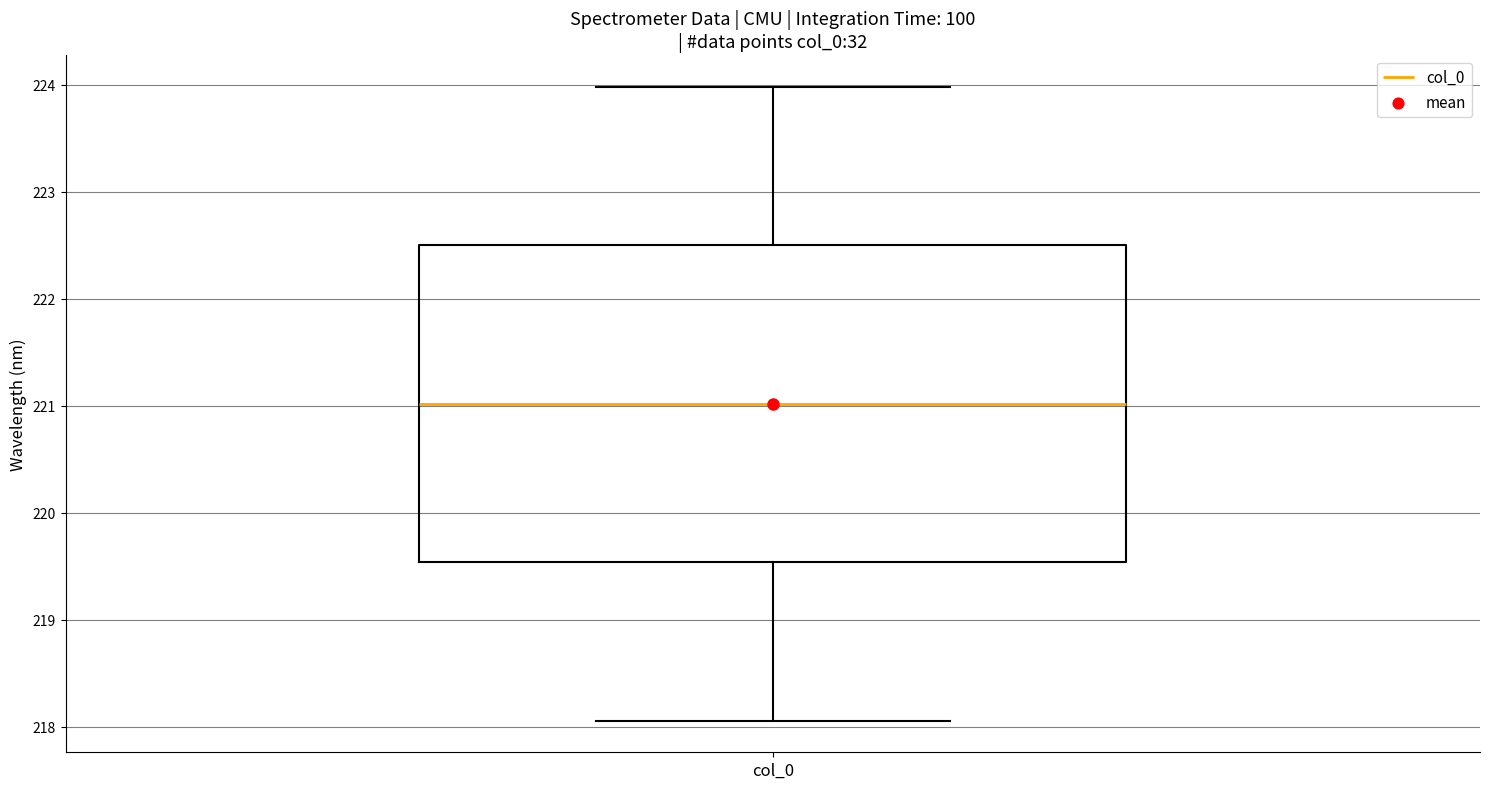

Read this box plot against the y-axis: the position of the median line, the range covered by the box, and the ends of both whiskers. The values are not printed on the chart, so give them approximately, as read against the axis.

median 221.0, box 219.5 to 222.5, whiskers 218.1 to 224.0